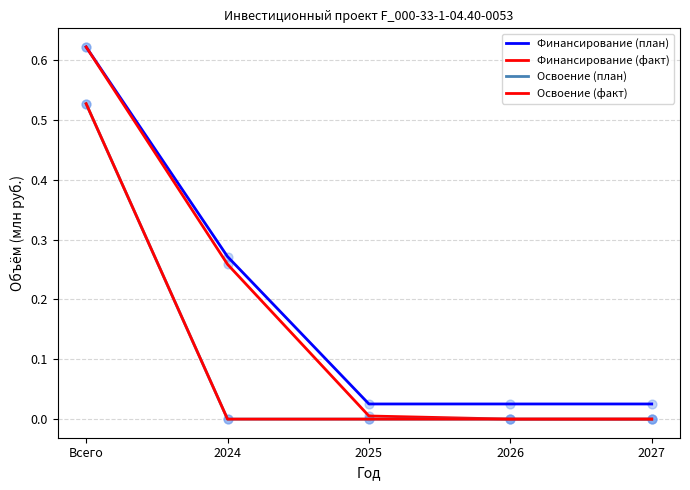

What is the total value across all series at 2024?

0.5